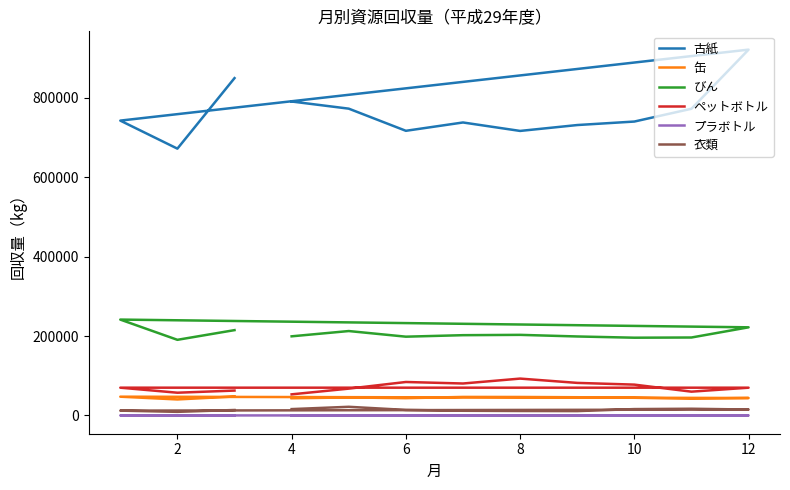

Is it true that びん equals 300514 at 6?

False